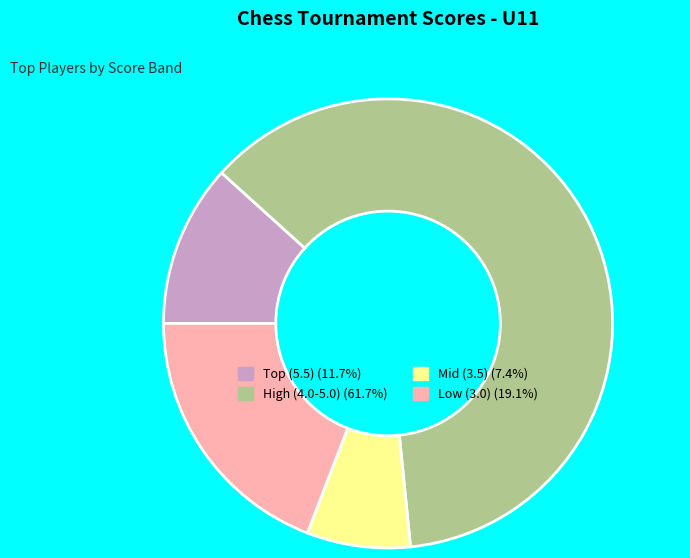

How many segments does this pie chart have?

4